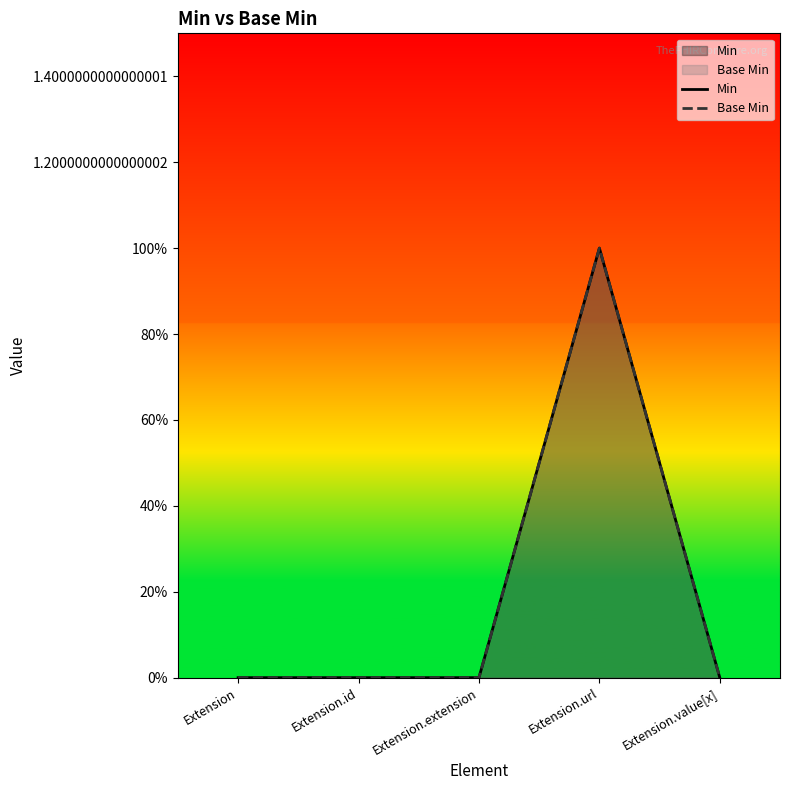

Does the chart display data point markers on the line(s)?

No